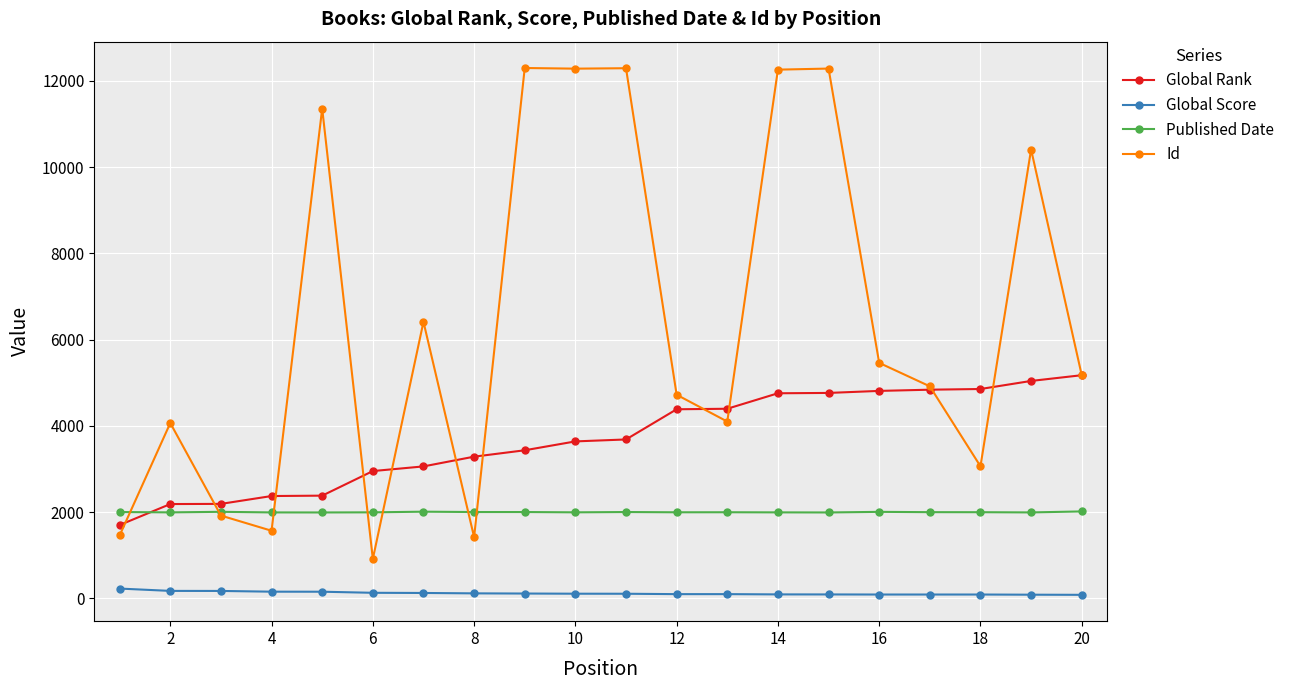

Rank the series by their average value, from highest to lowest.

Id, Global Rank, Published Date, Global Score